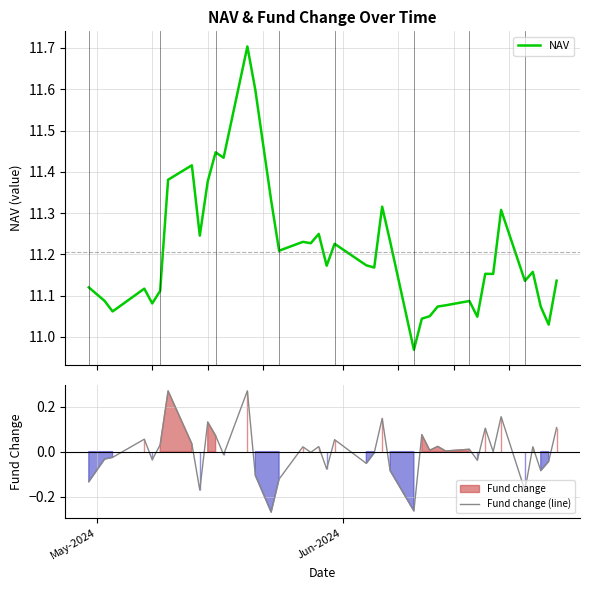

What is the maximum value for NAV?

11.7